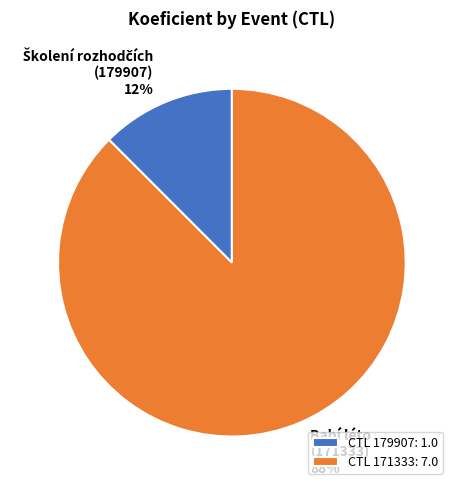

What is the majority slice?

CTL 171333: 7.0